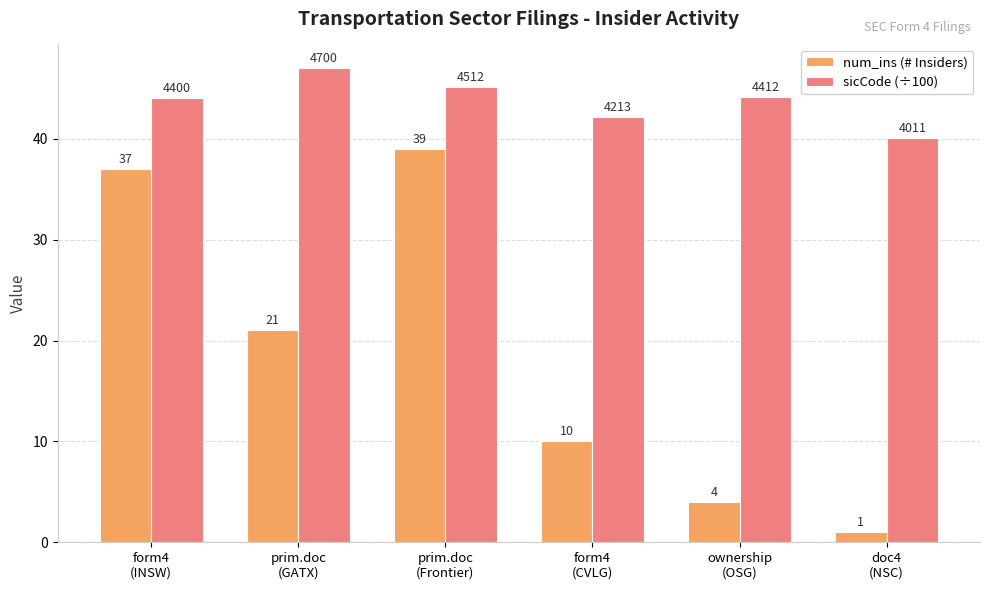

At which category is the sum across all series the highest?

prim.doc
(Frontier)